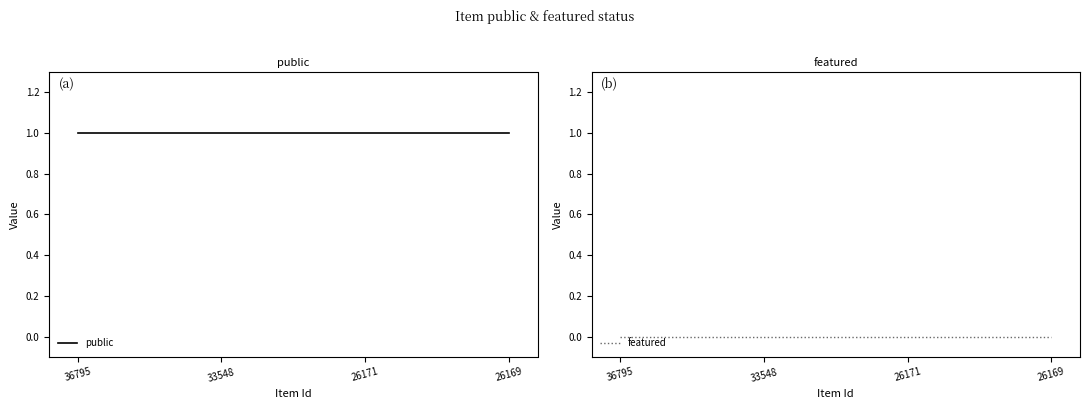

Reading left to right, transcribe all the data shown in this chart.

public: 1	1	1	1
featured: 0	0	0	0